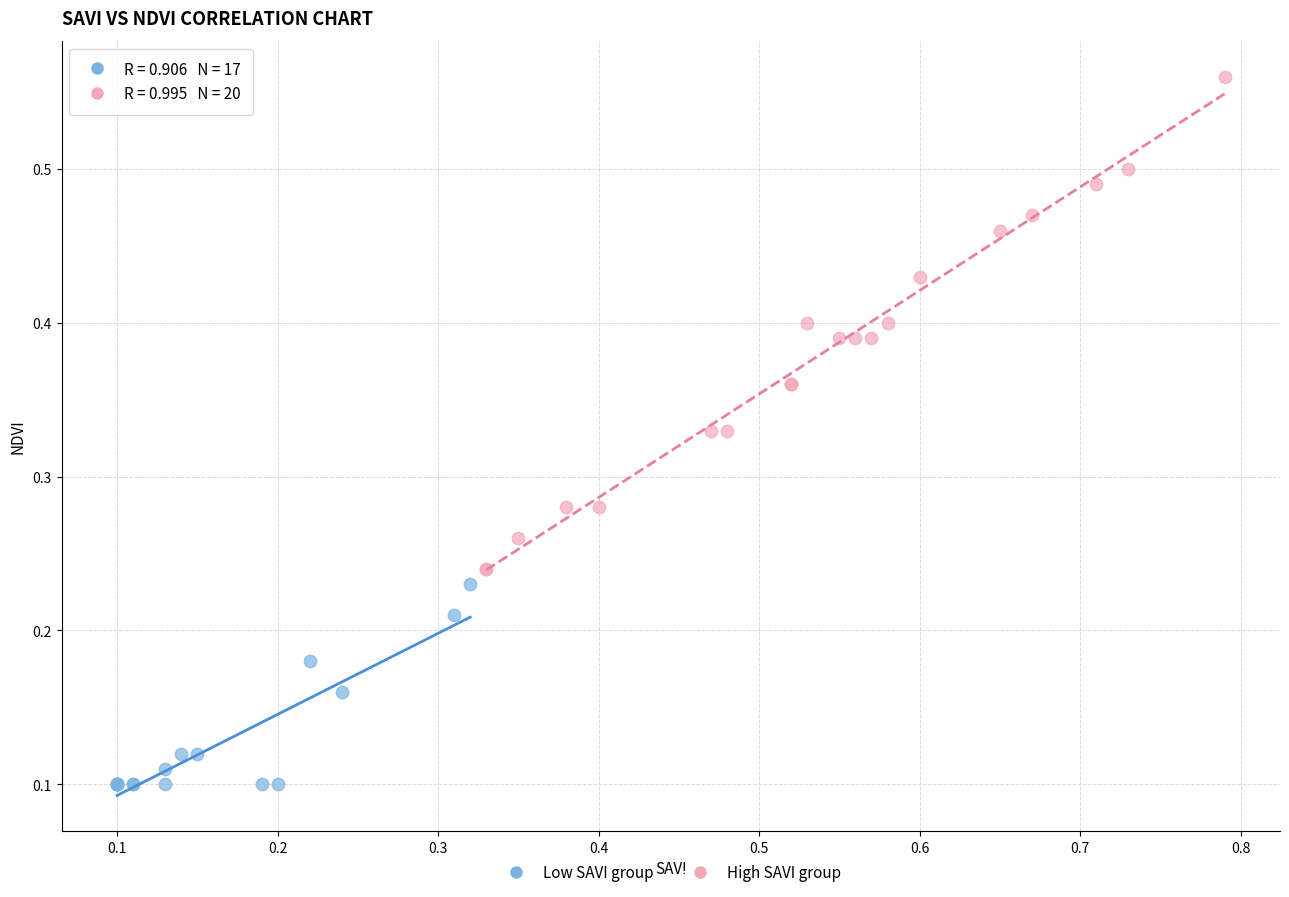

Which series has the widest spread of Y values?

High SAVI group